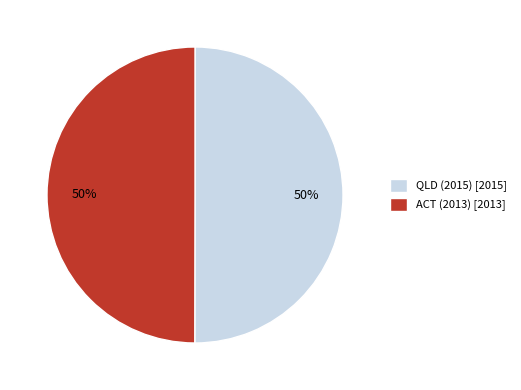

To the nearest percent, what percentage of the pie is QLD (2015)?

50%